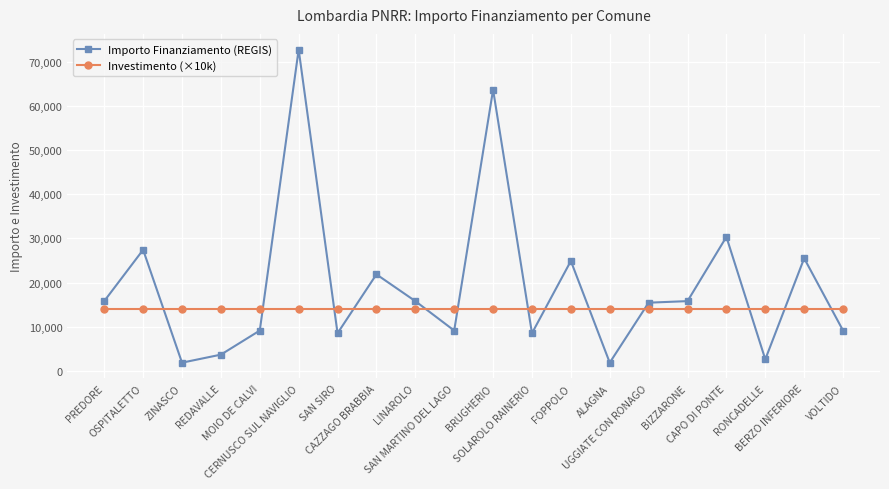

How many times do Importo Finanziamento (REGIS) and Investimento (×10k) cross each other?

13